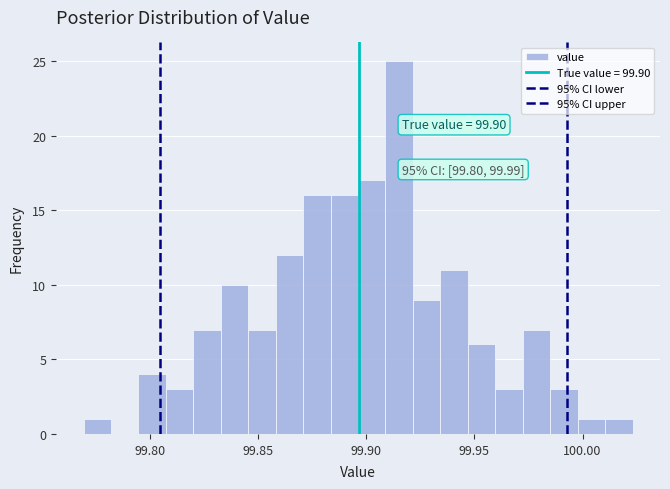

Read against the x-axis, roughly where is the centre of the tallest bar?

99.915